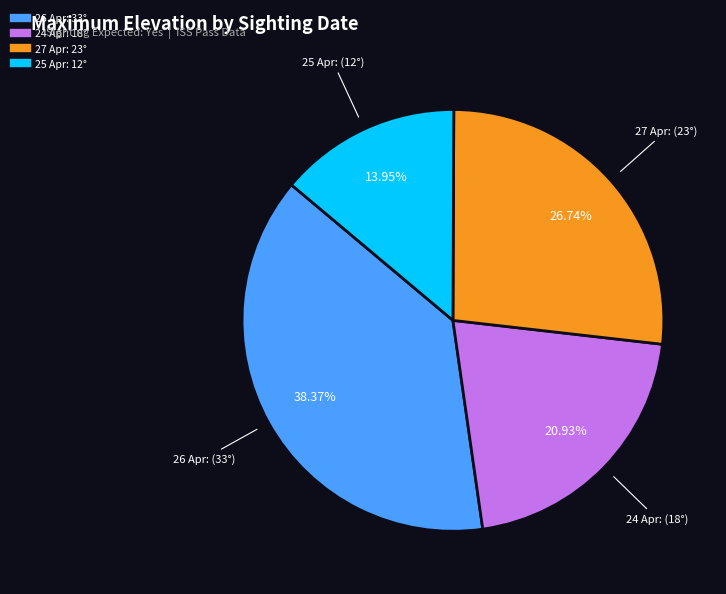

Does any single category account for the majority?

No